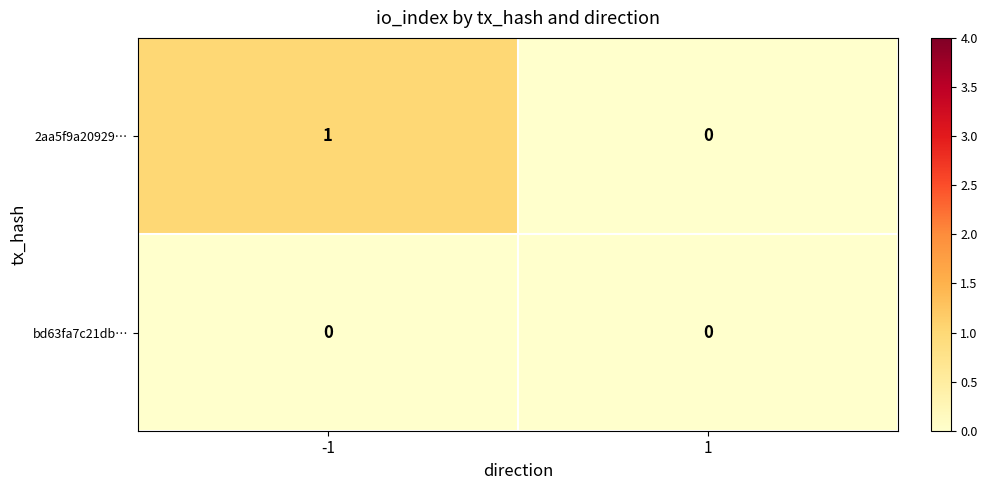

Which series has the largest total across all categories?

2aa5f9a20929…